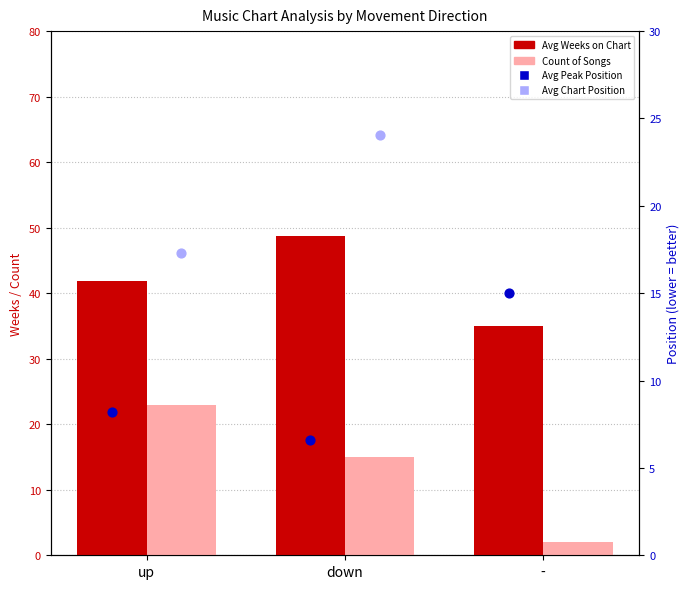

At how many categories does at least one series exceed 22?

3